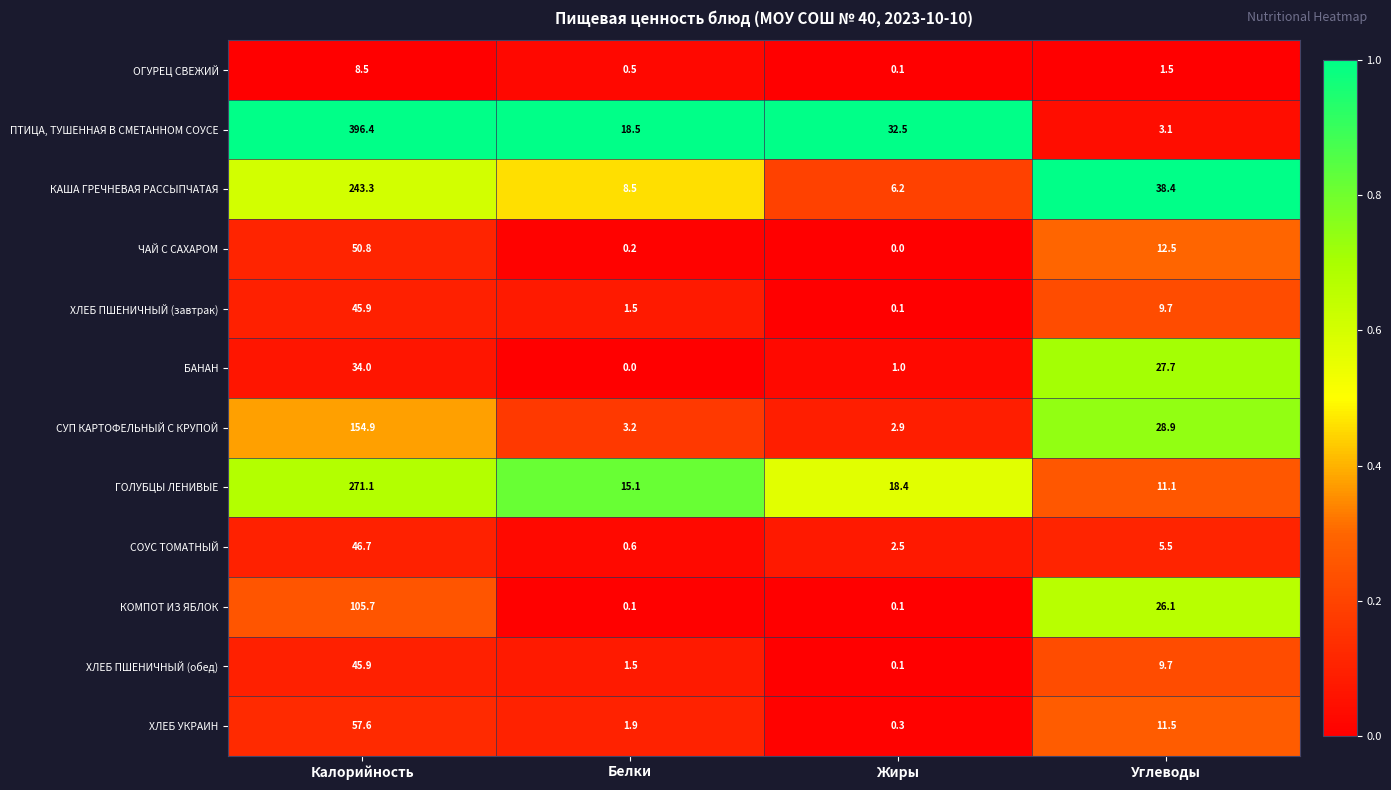

What is the sum of the КАША ГРЕЧНЕВАЯ РАССЫПЧАТАЯ values at Жиры and Белки?

14.7